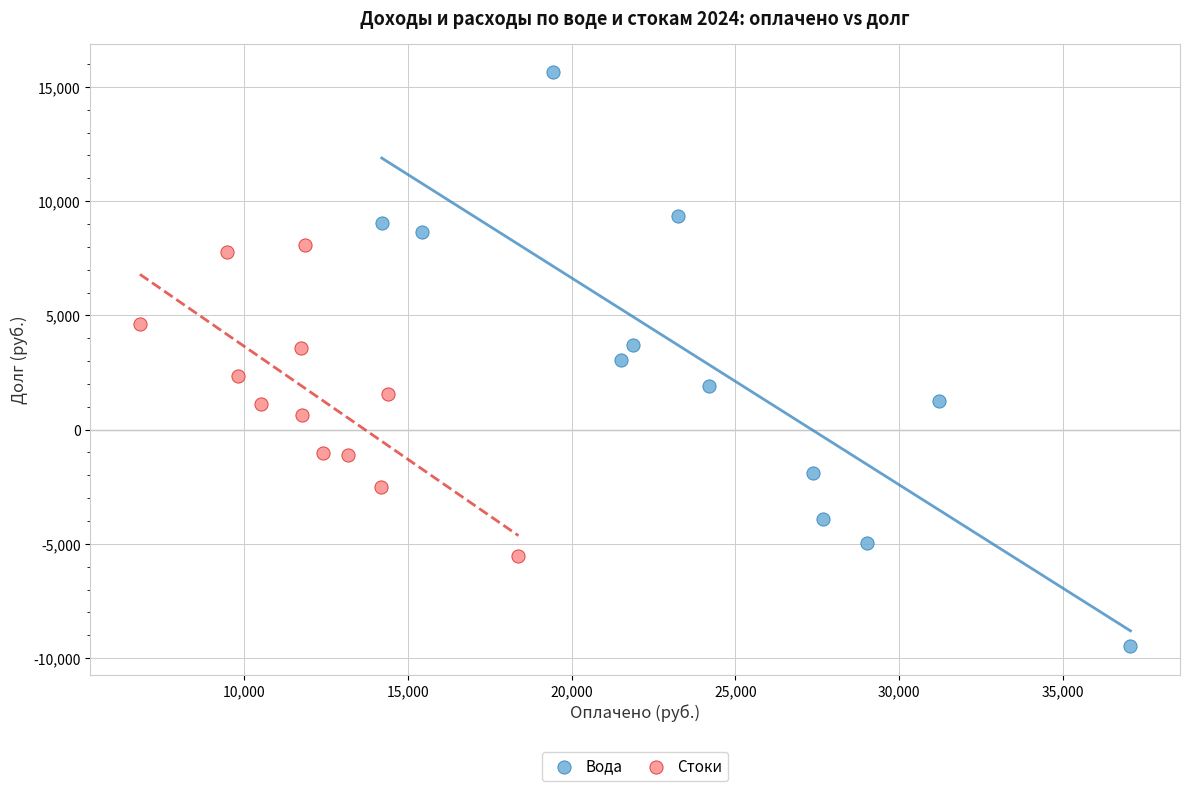

Which series reaches the maximum Y coordinate?

Вода